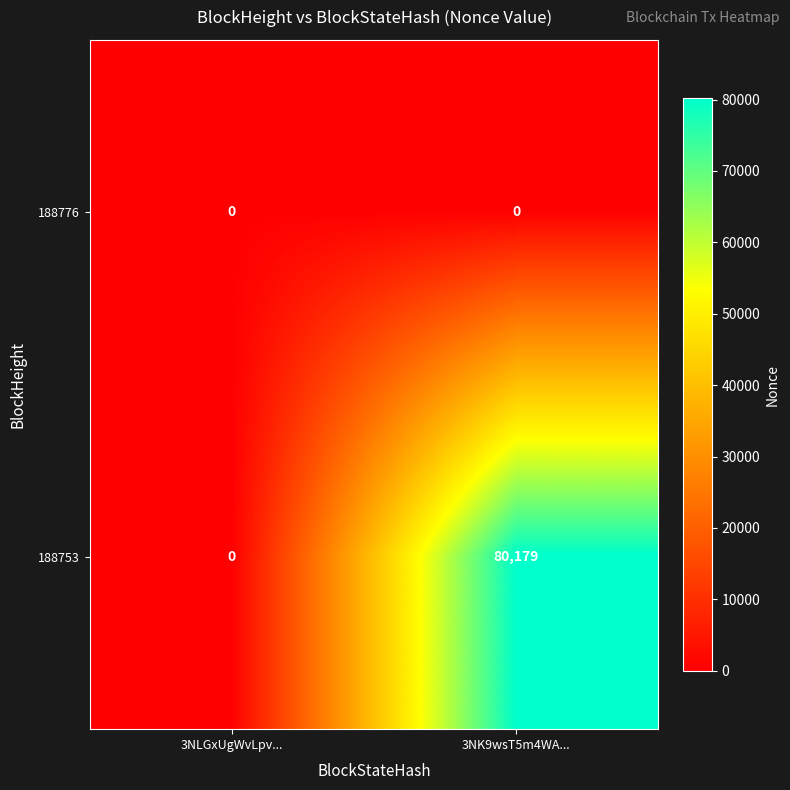

What is the difference between the highest and lowest values at 3NK9wsT5m4WA...?

80179